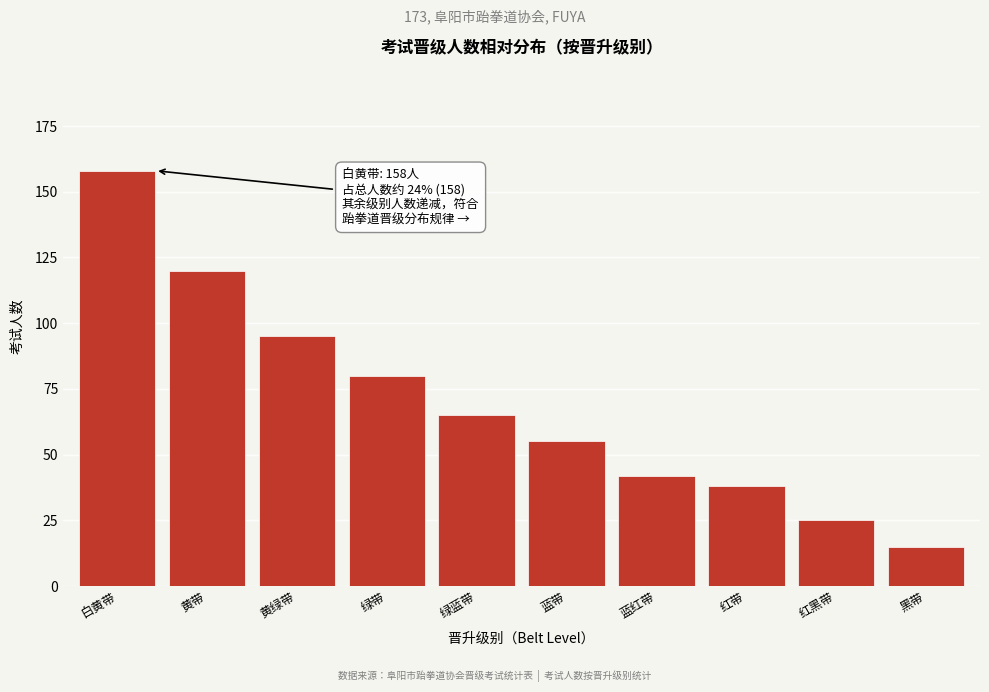

Reading left to right, what are all the values shown in this chart?

158	120	95	80	65	55	42	38	25	15